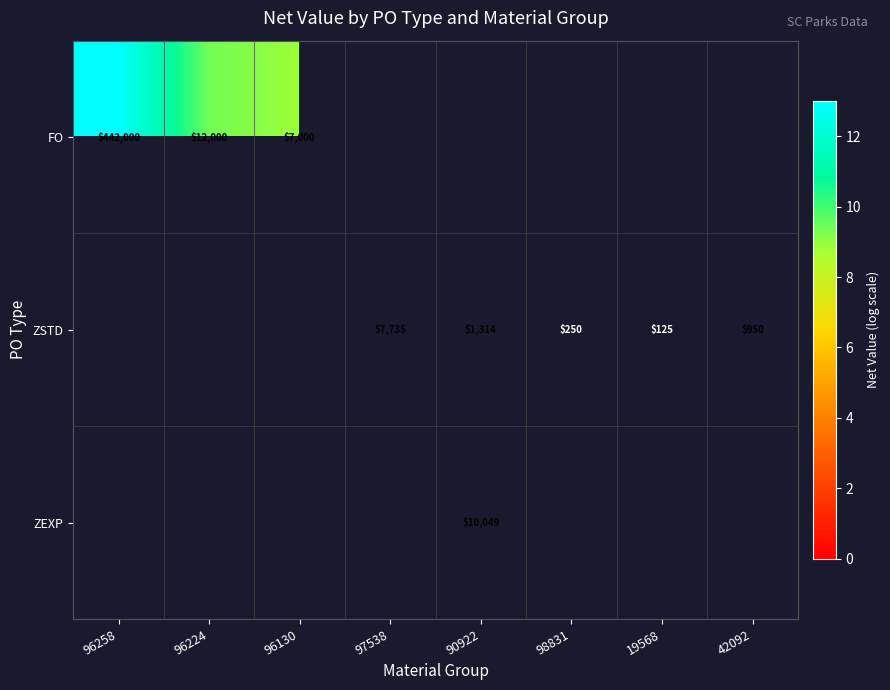

How many values in FO are above zero?

3